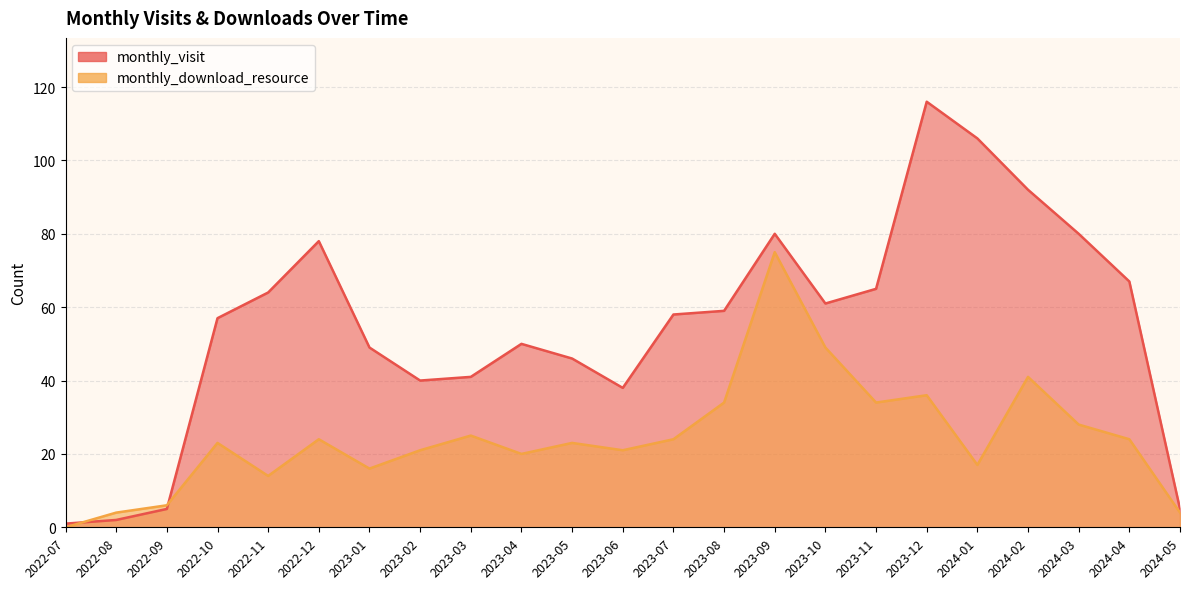

Which series ends up on top after the final intersection of monthly_download_resource and monthly_visit?

monthly_visit